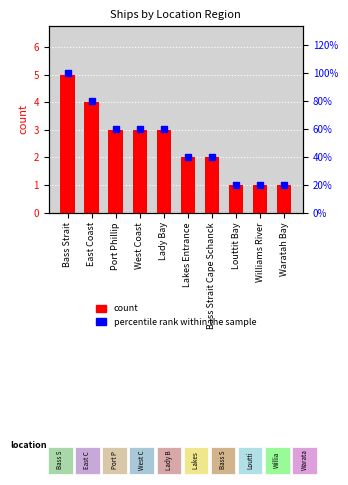

What is the minimum value shown in the chart?

1